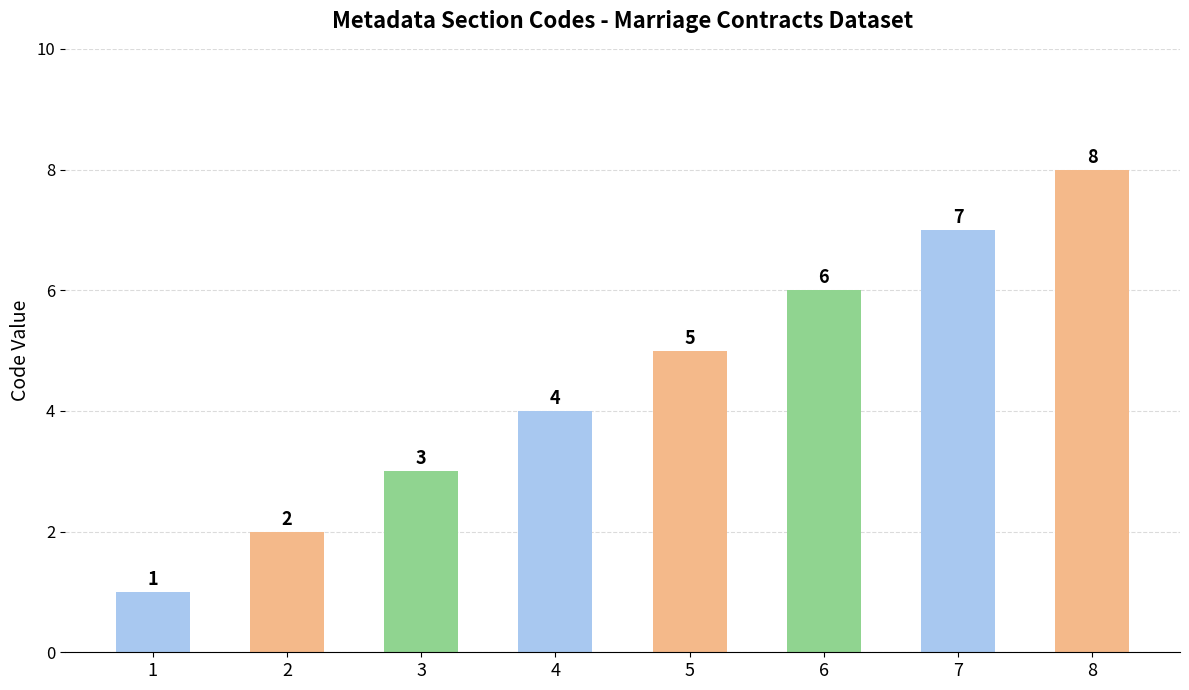

The chart shows a value of 2 at 2. True or false?

True